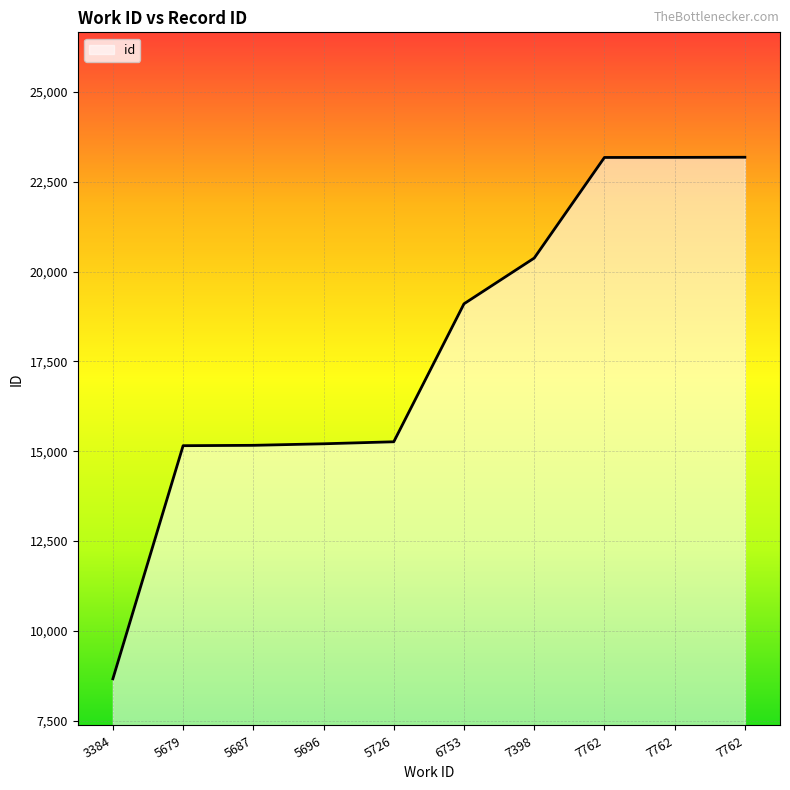

Does the chart have visible grid lines?

Yes